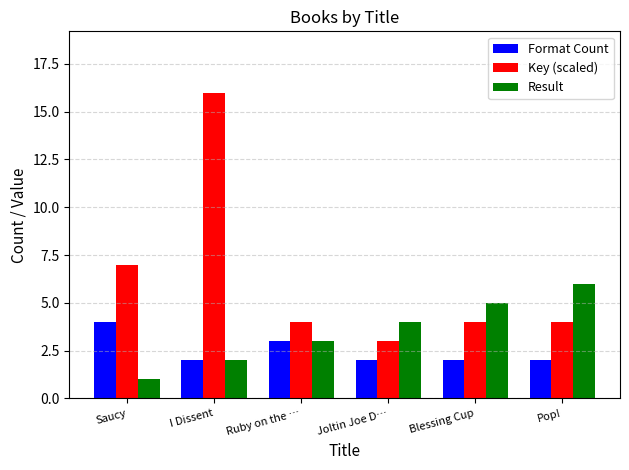

How many bars are there in each group?

3